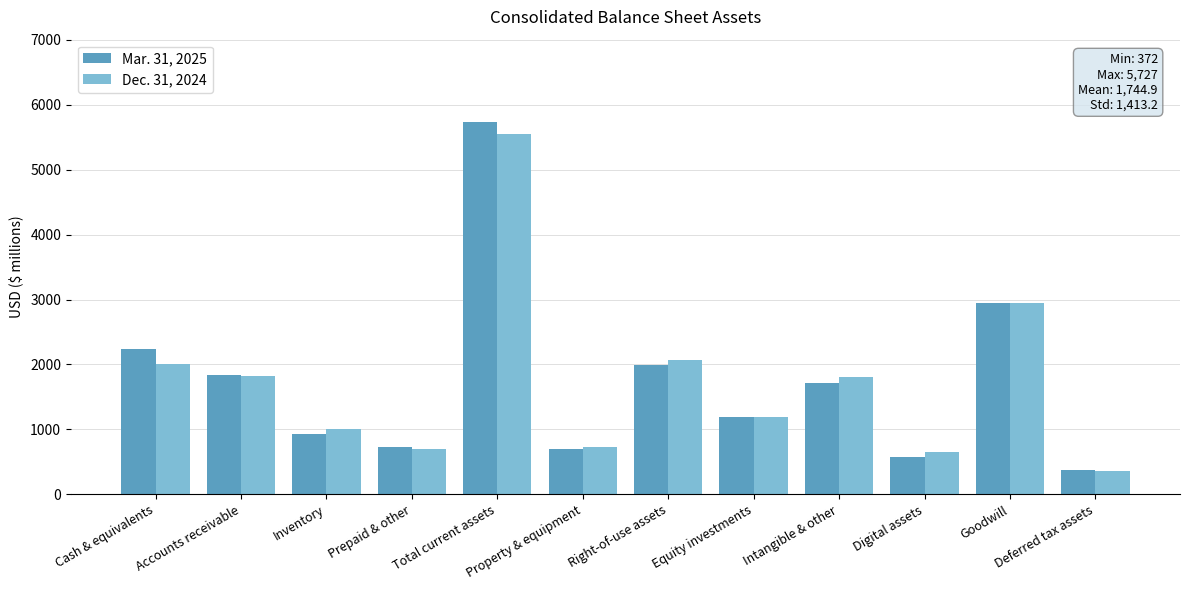

What position from the left is Goodwill?

11